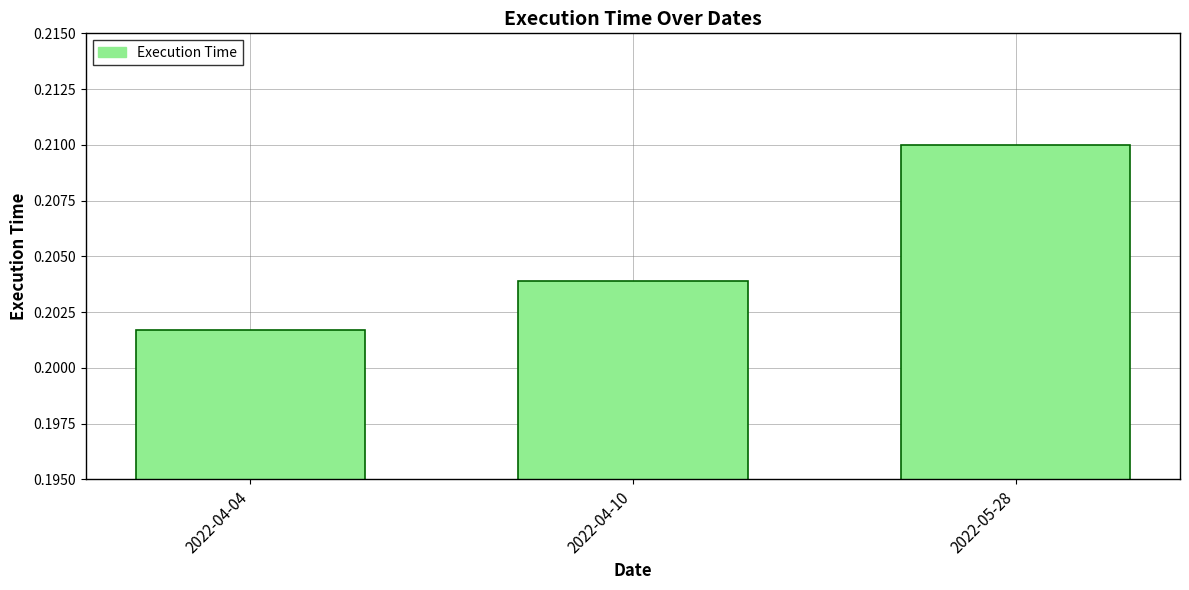

Which label corresponds to the largest value in the chart?

2022-05-28